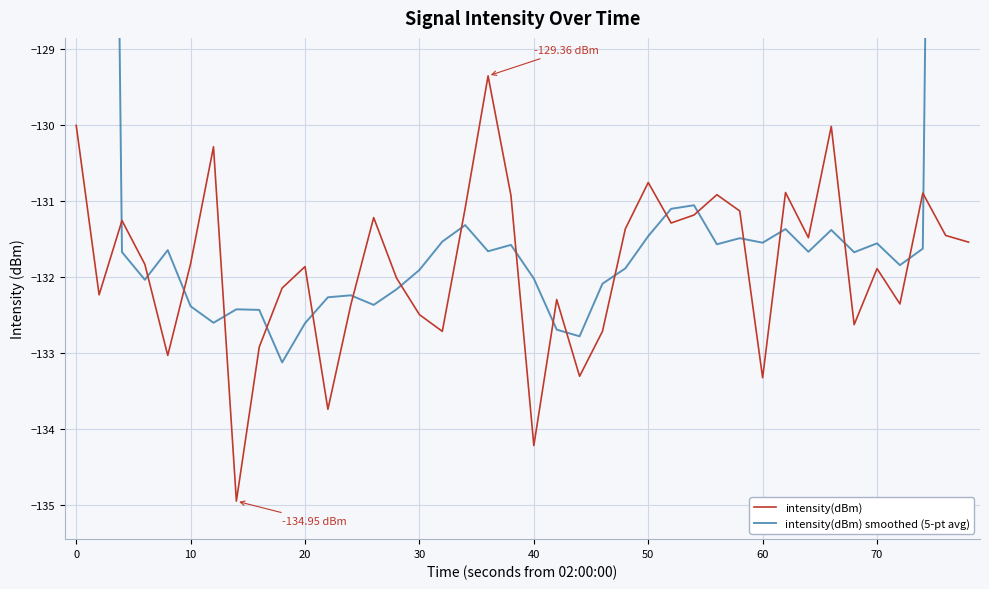

At how many categories does at least one series exceed -131?

12